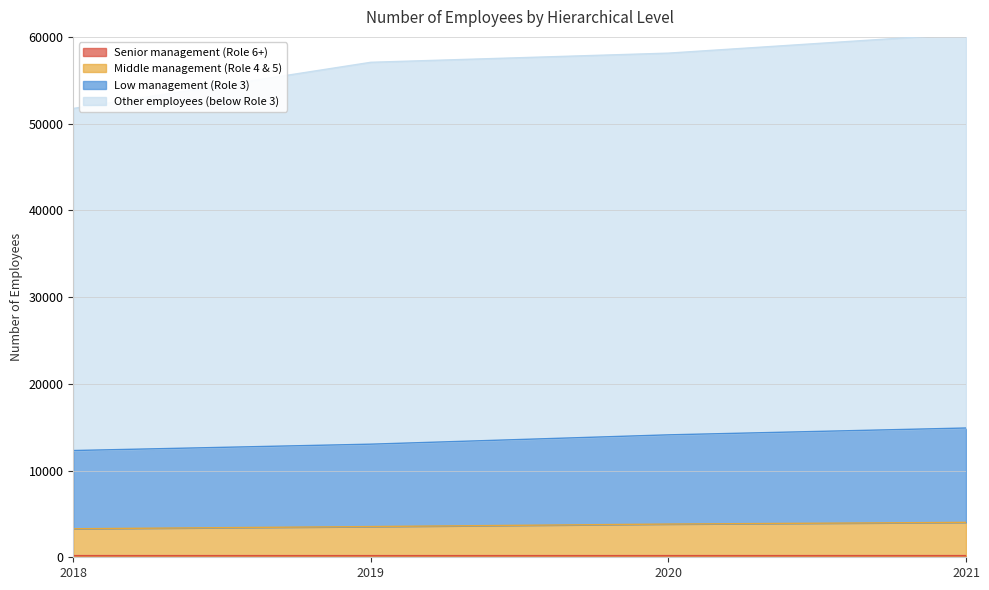

What is the maximum value for Senior management (Role 6+)?

194